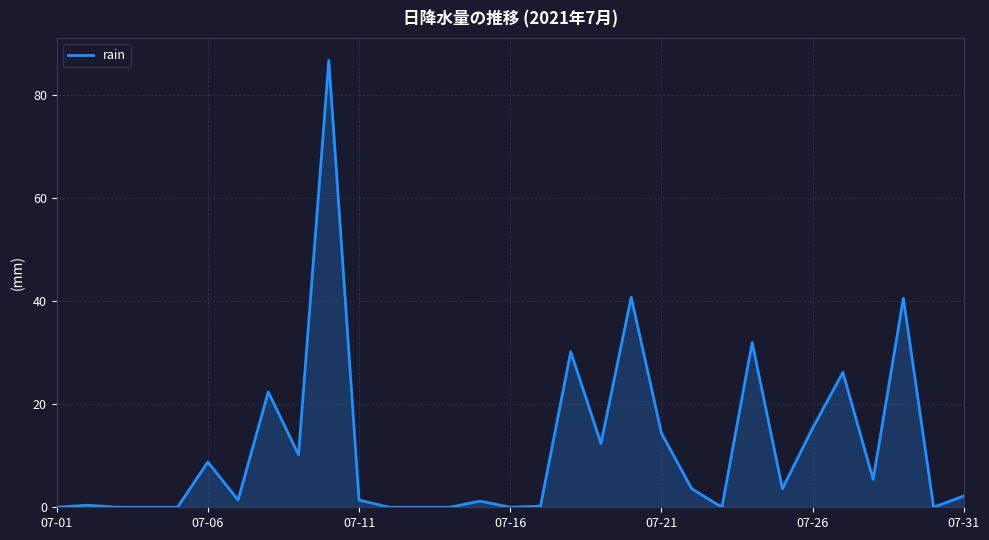

What is the difference between the maximum and minimum values?

86.8